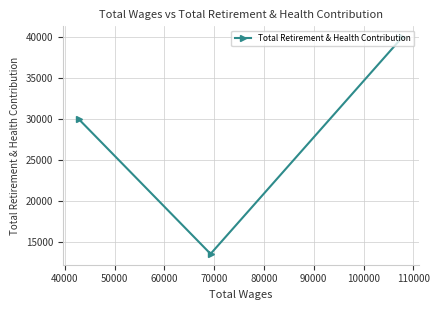

How many data points does each series have?

3